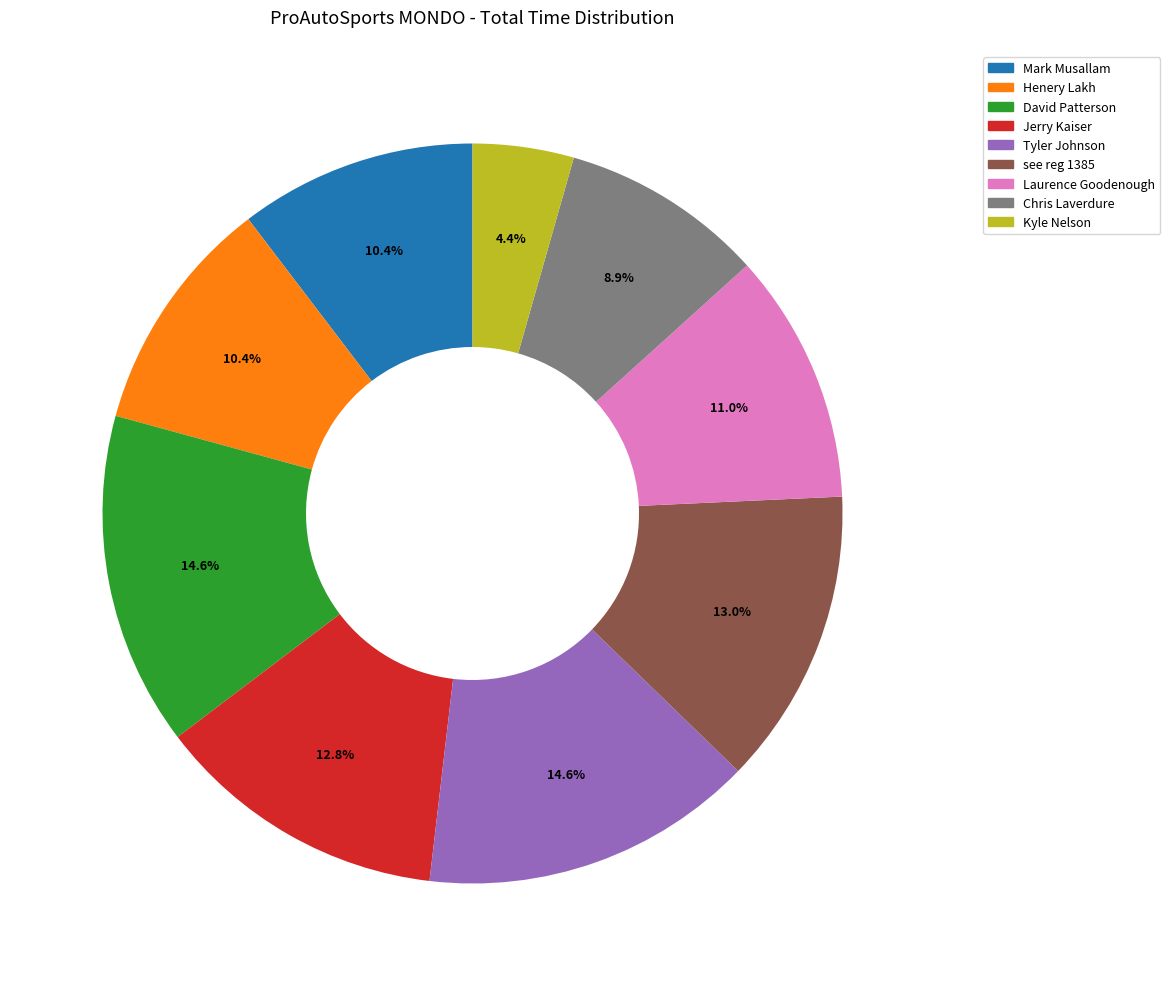

How many slices are in this pie chart?

9